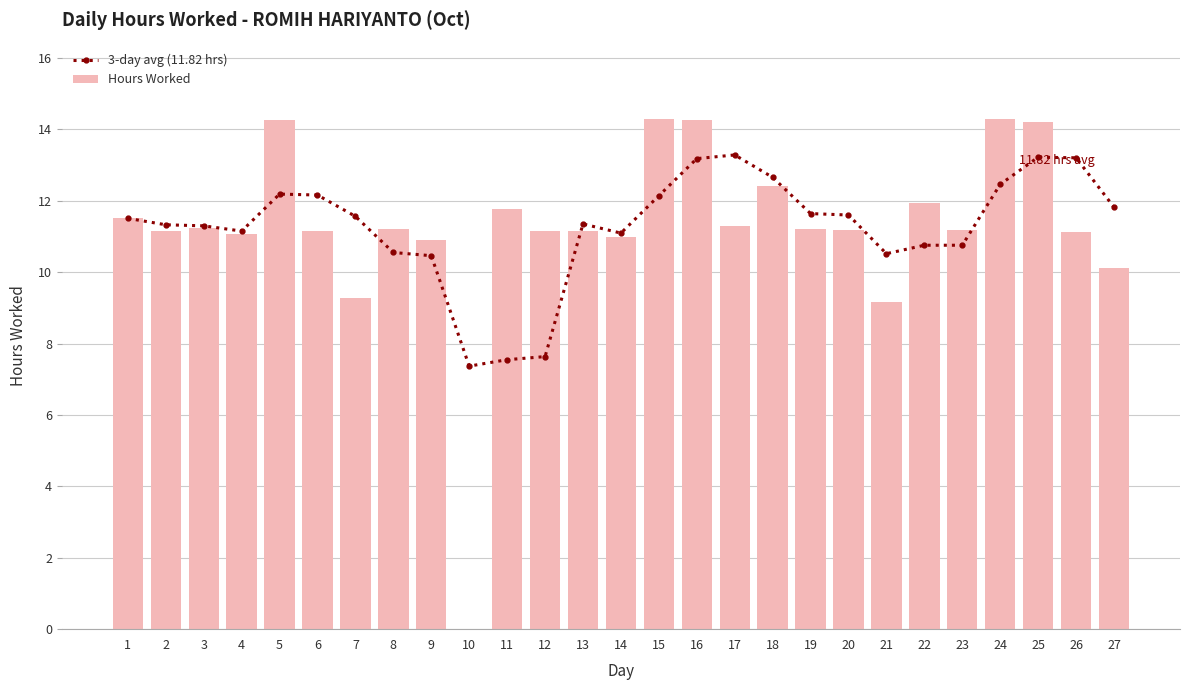

How many data points in 3-day avg (11.82 hrs) are less than 11?

8